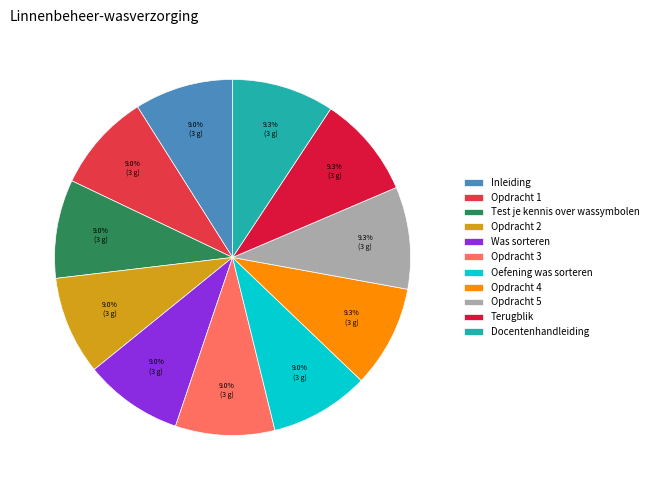

True or false: Test je kennis over wassymbolen accounts for 18% of the total.

False